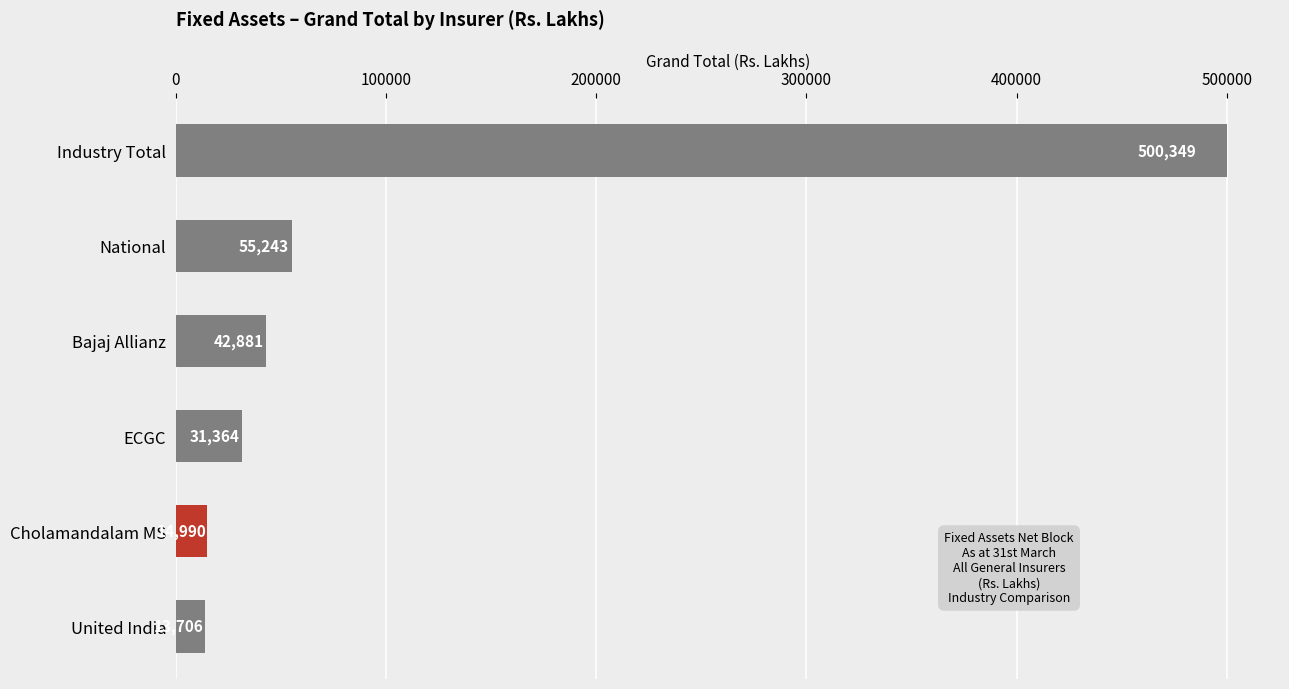

The chart shows a value of 55243.0 at National. True or false?

True